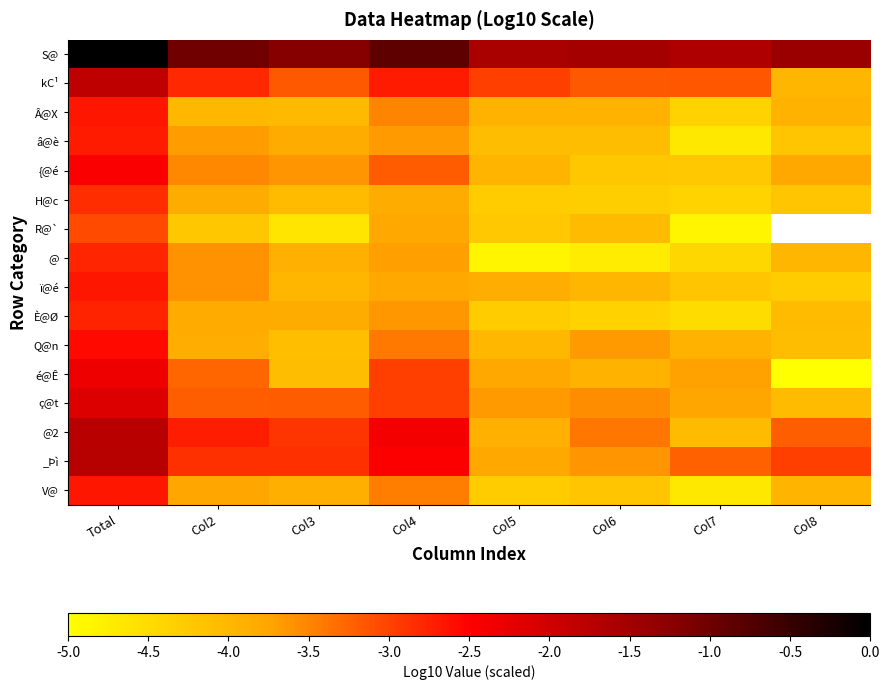

How many data points in @2 are less than -2?

7